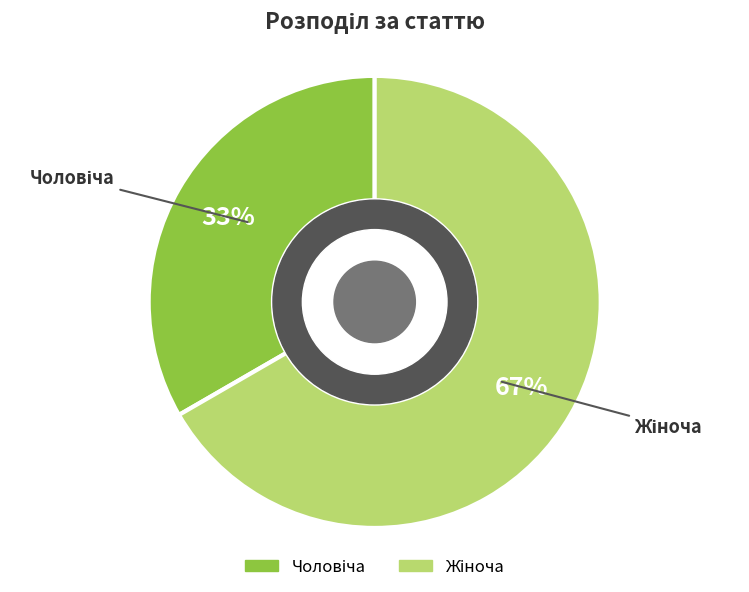

To the nearest percent, what is the average slice percentage?

50%